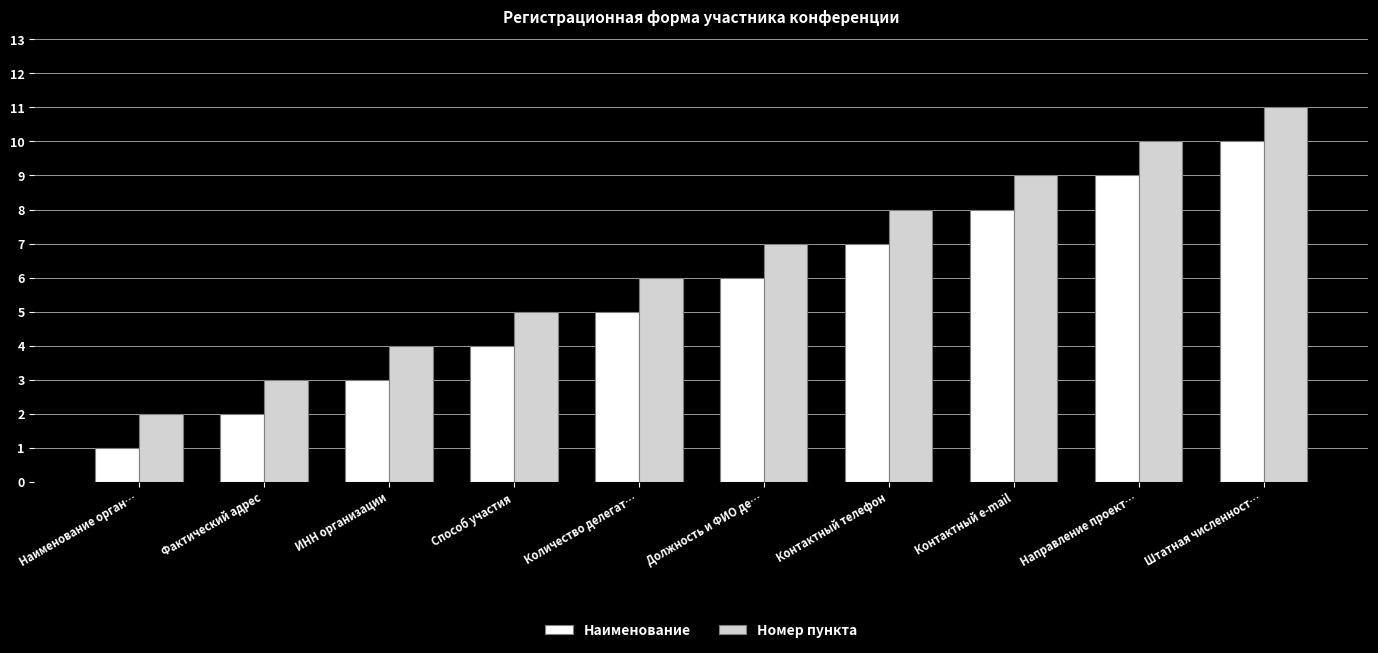

Does the chart contain any negative values?

No